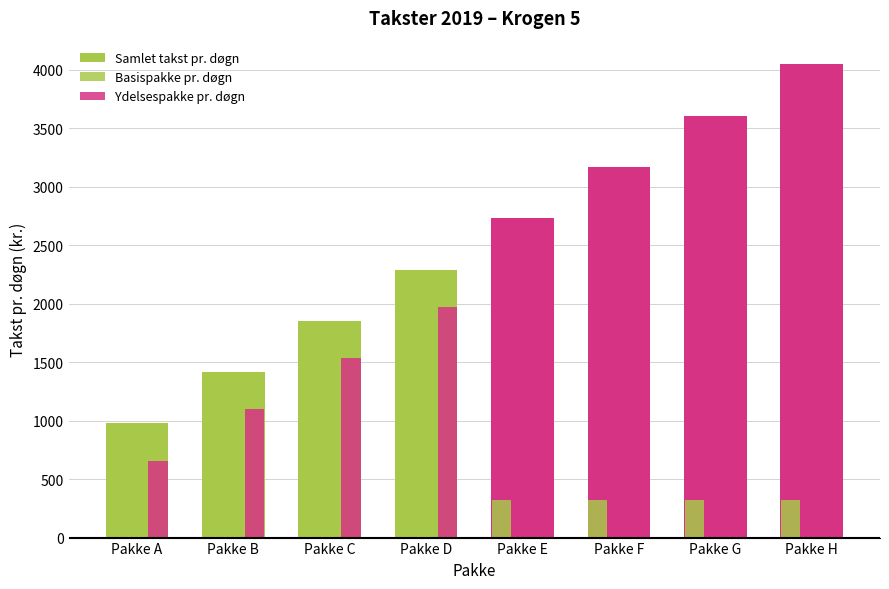

Reading right to left, extract all data points from this chart.

Samlet takst pr. døgn: Pakke H=4048	Pakke G=3609	Pakke F=3170	Pakke E=2732	Pakke D=2293	Pakke C=1854	Pakke B=1415	Pakke A=976
Basispakke pr. døgn: Pakke H=318	Pakke G=318	Pakke F=318	Pakke E=318	Pakke D=318	Pakke C=318	Pakke B=318	Pakke A=318
Ydelsespakke pr. døgn: Pakke H=3730	Pakke G=3291	Pakke F=2852	Pakke E=2414	Pakke D=1975	Pakke C=1536	Pakke B=1097	Pakke A=658